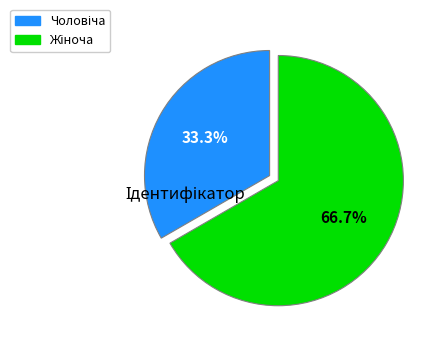

Is there a majority slice in this chart?

Yes